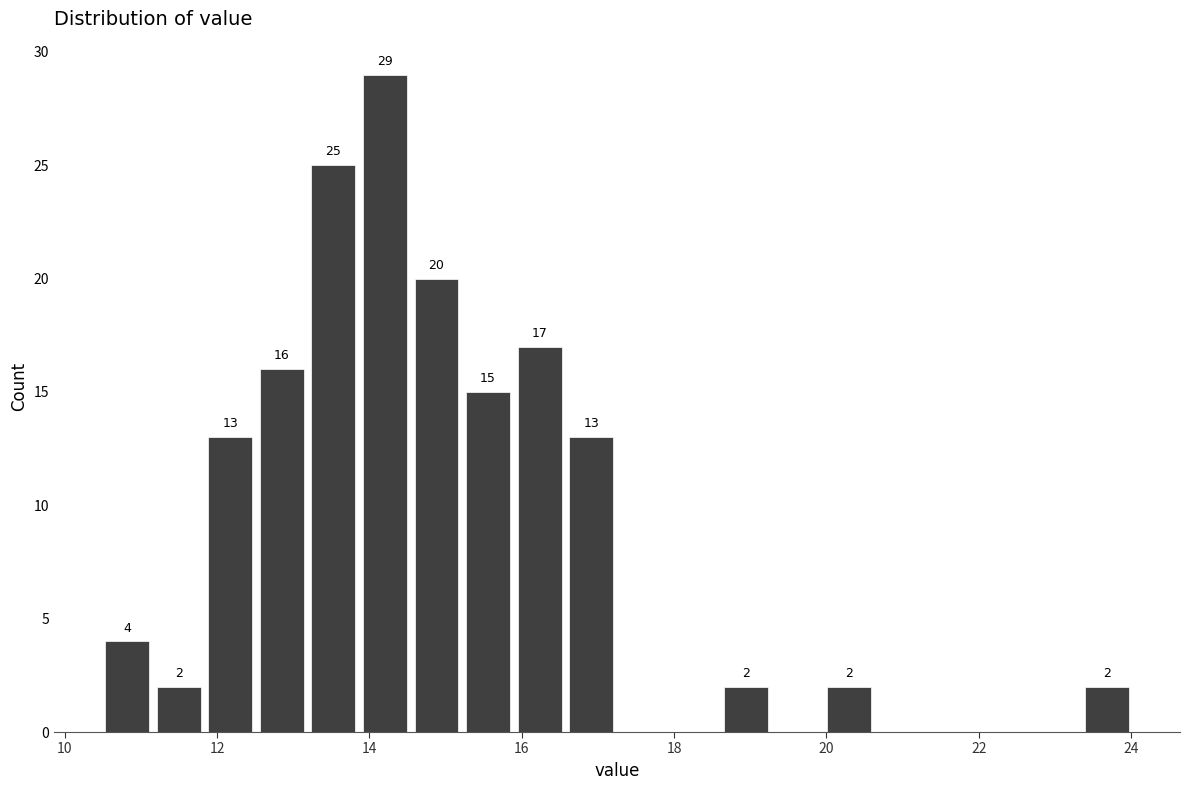

Around what value on the x-axis is the tallest bar? Give the approximate position of its centre, as read against the axis.

14.2